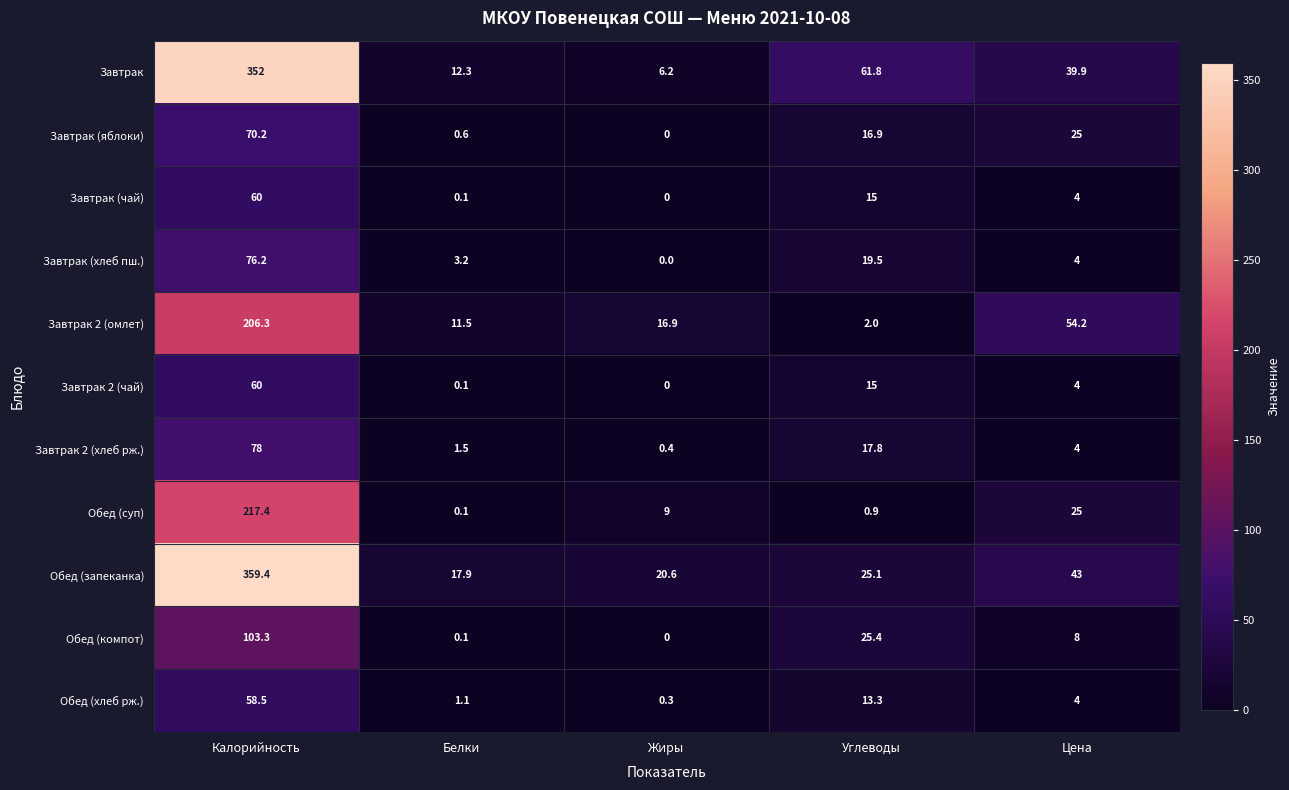

List the labels in order of Завтрак 2 (омлет) value, largest first.

Калорийность, Цена, Жиры, Белки, Углеводы